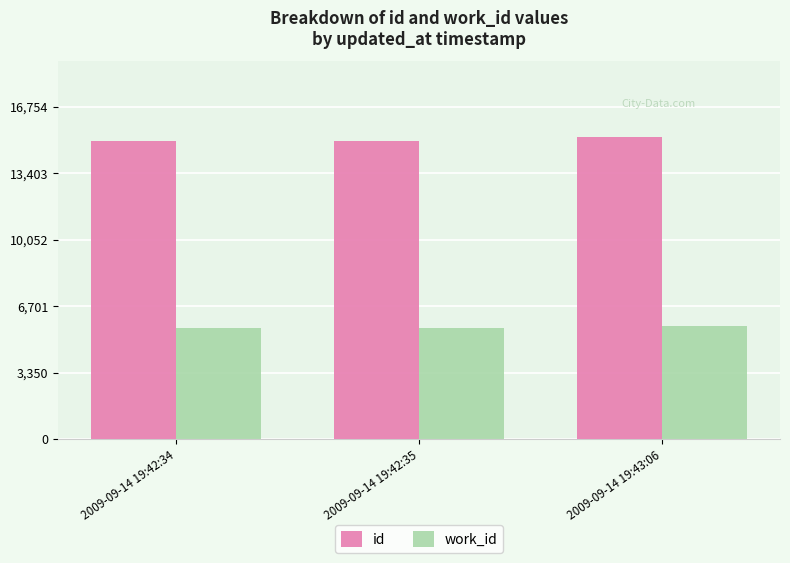

How many categories are shown in the chart?

3